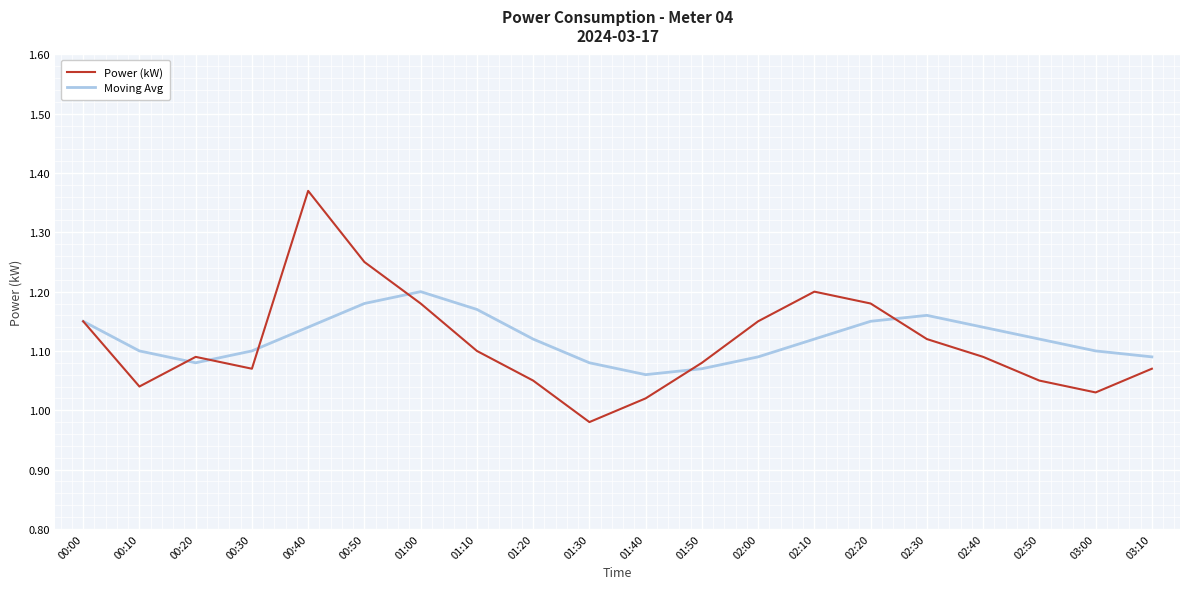

Which series has the widest spread of values?

Power (kW)